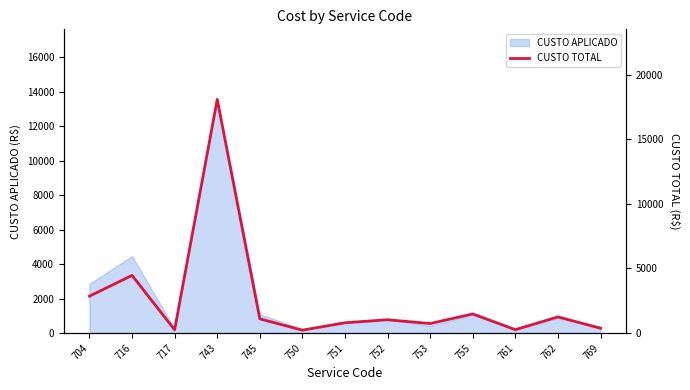

What value does the data have at 769?

374.7